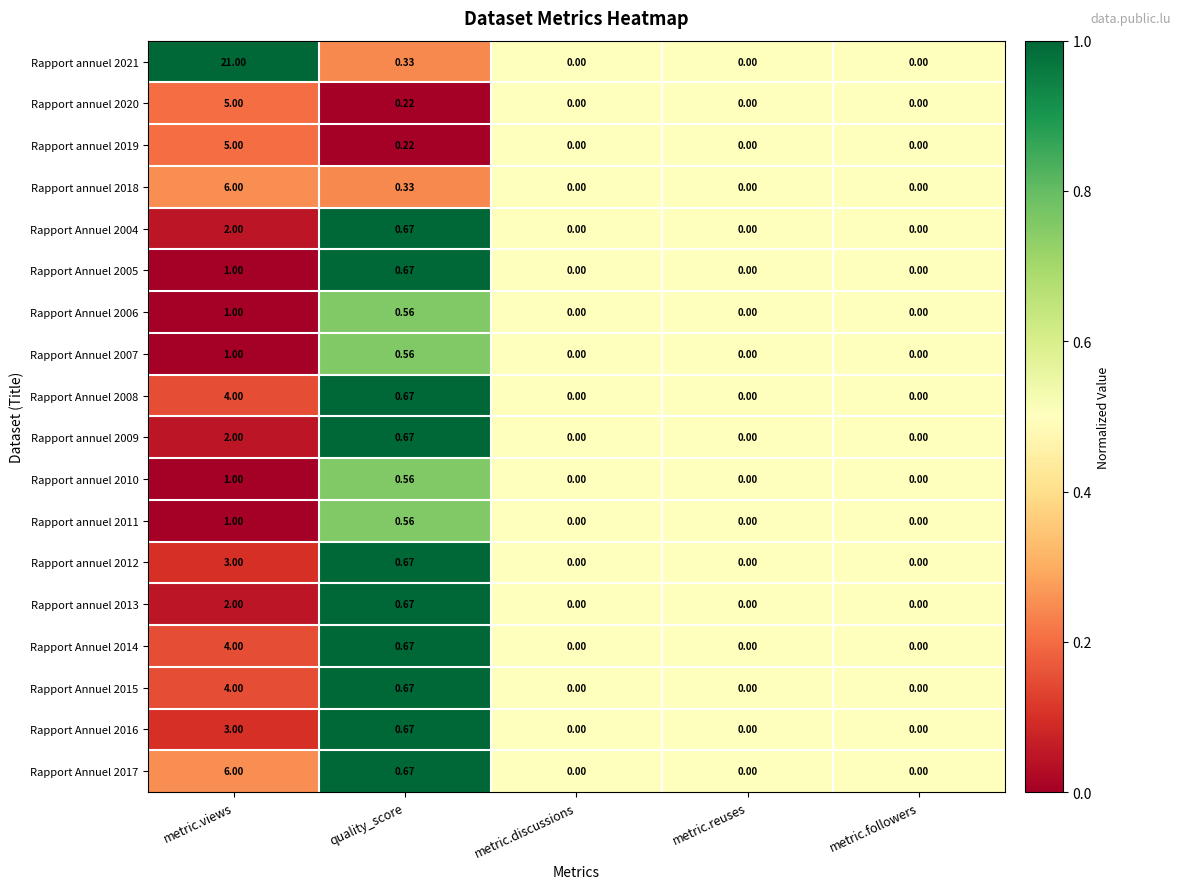

Which category has the highest value across all series?

metric.views